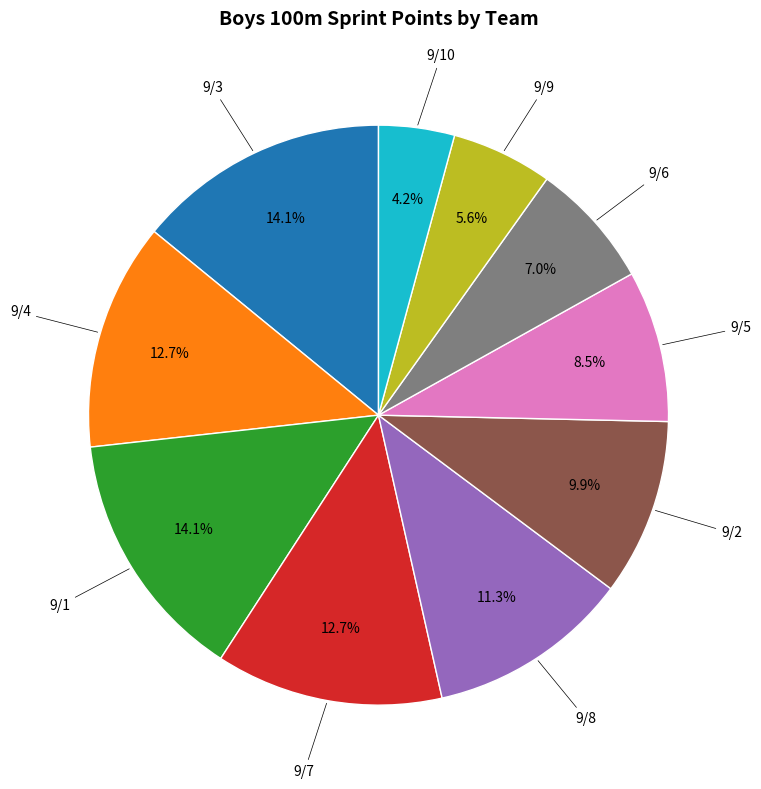

Is there a majority slice in this chart?

No